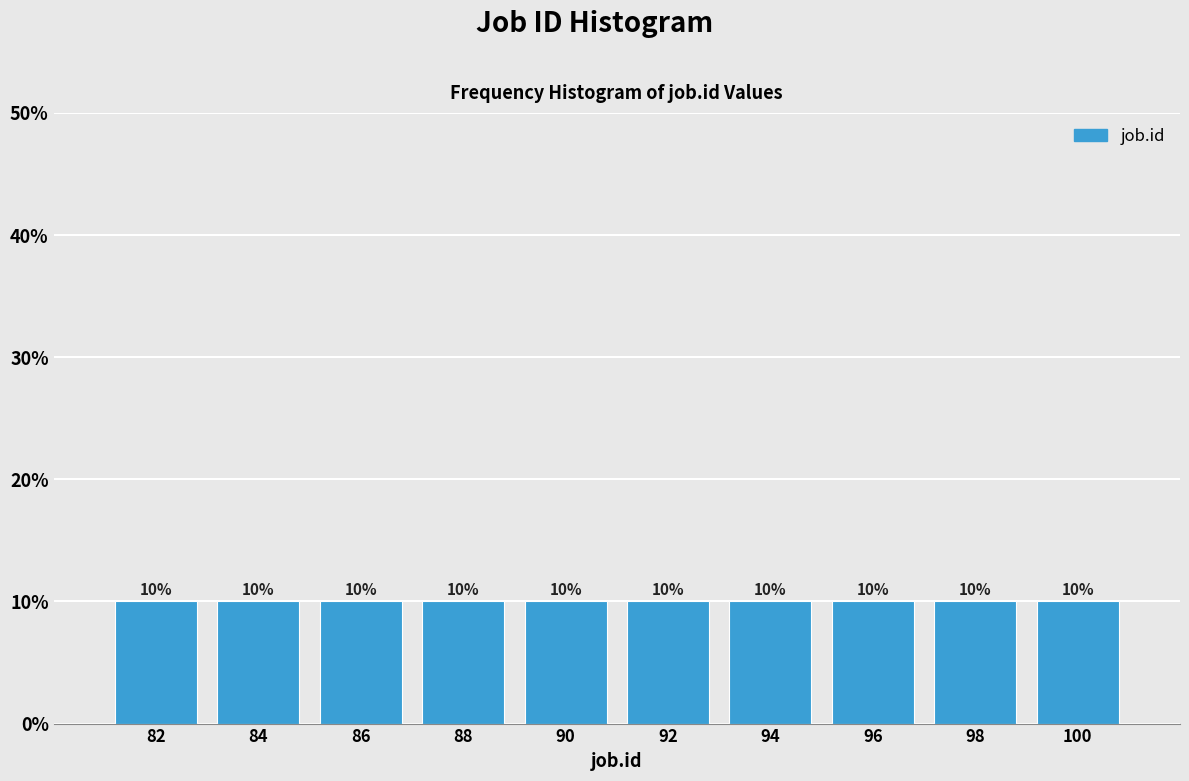

How tall is the bar that spans 93 to 95 on the x-axis?

10